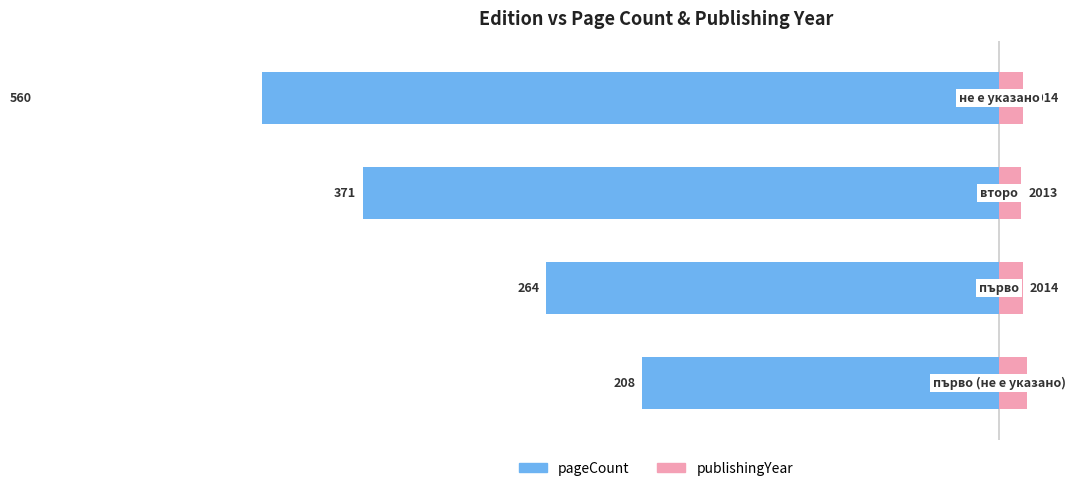

How many data points in pageCount are less than -264?

2